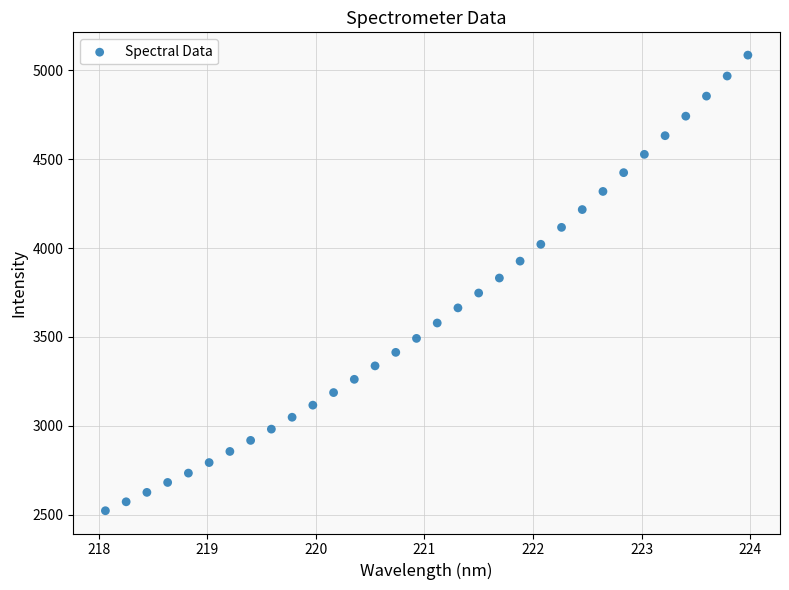

What is the range of X values (max minus min)?

5.9